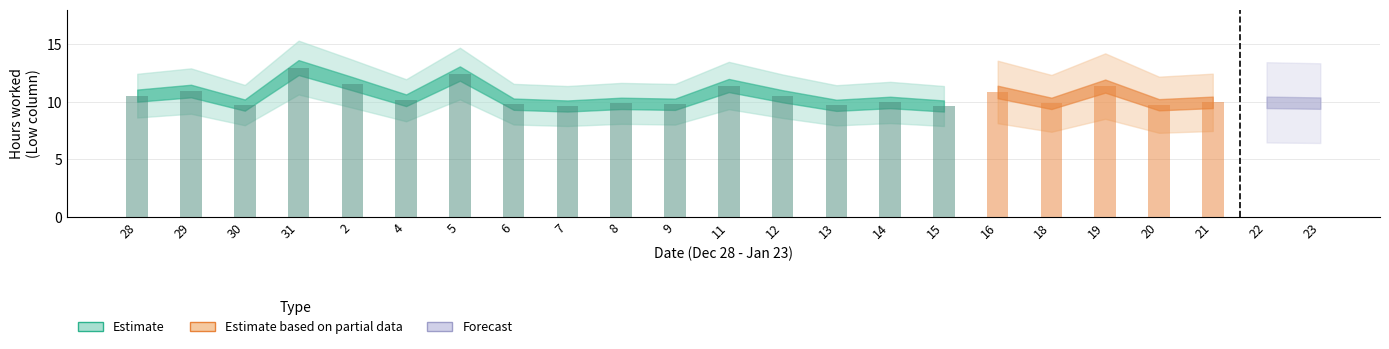

Between 4 and 2, which is larger?

2